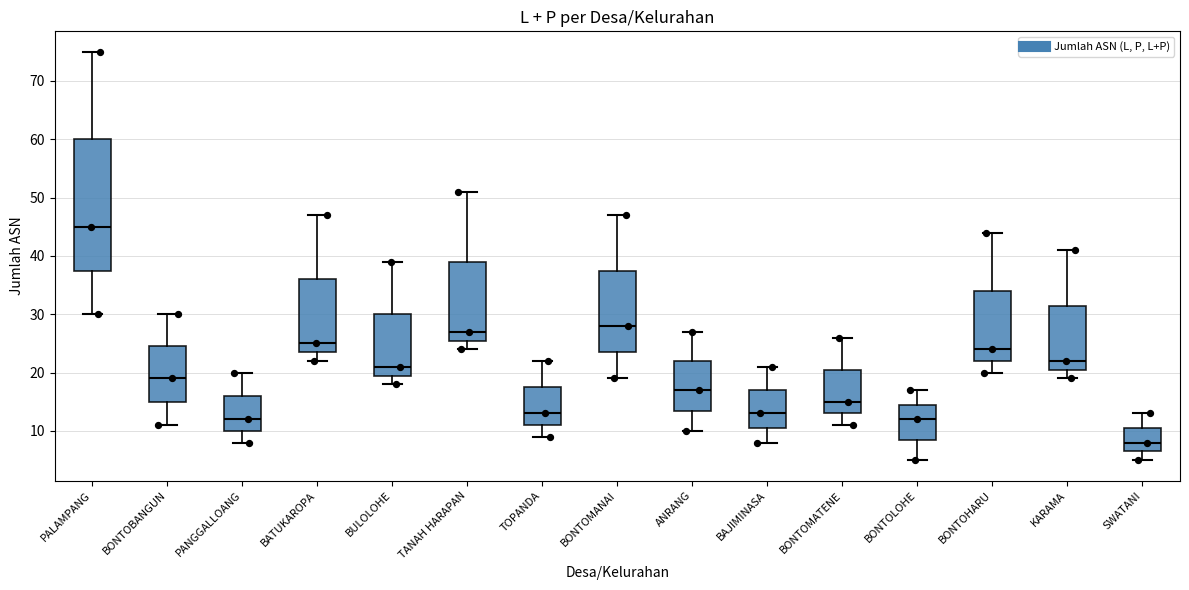

Which box has the lowest median line?

SWATANI